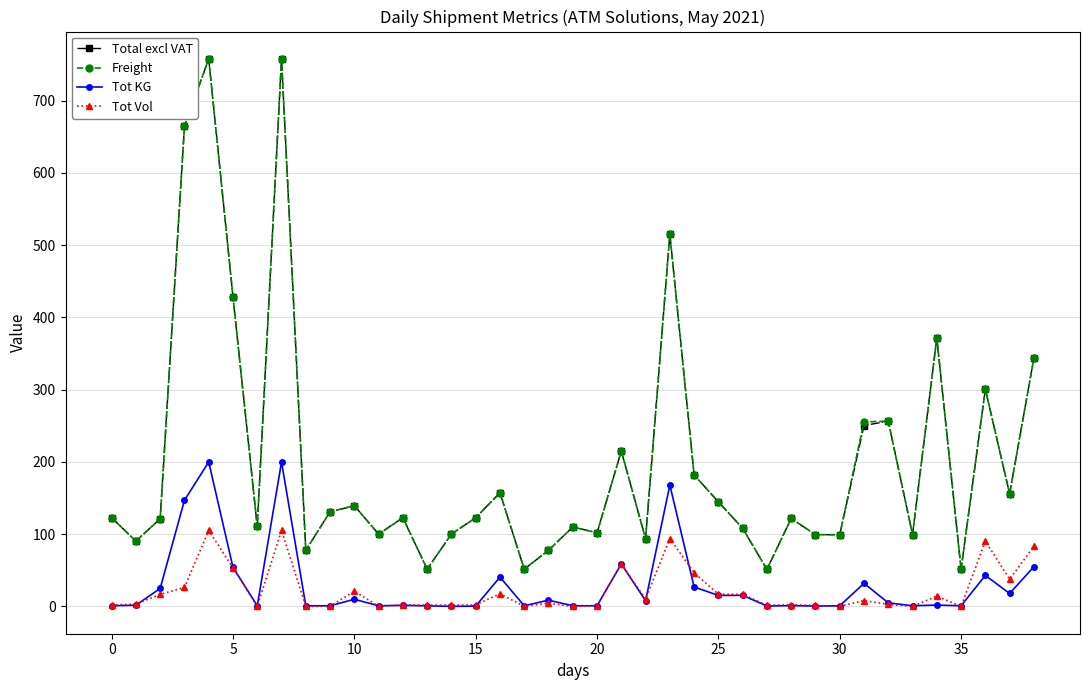

What is the sum of all Tot KG values?

1152.0